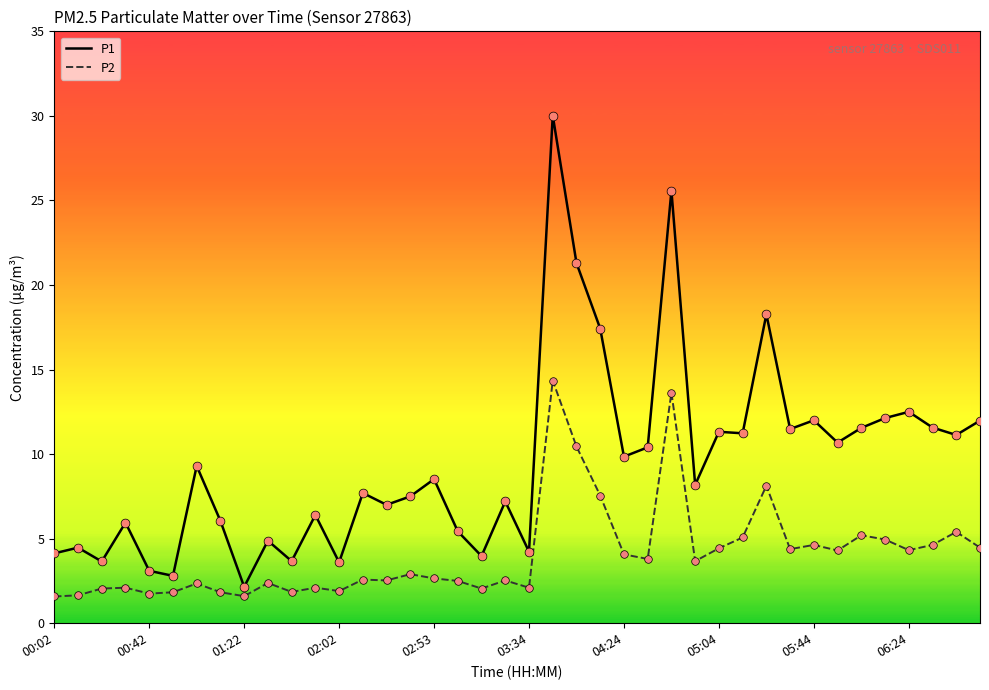

Which series has the largest total across all categories?

P1